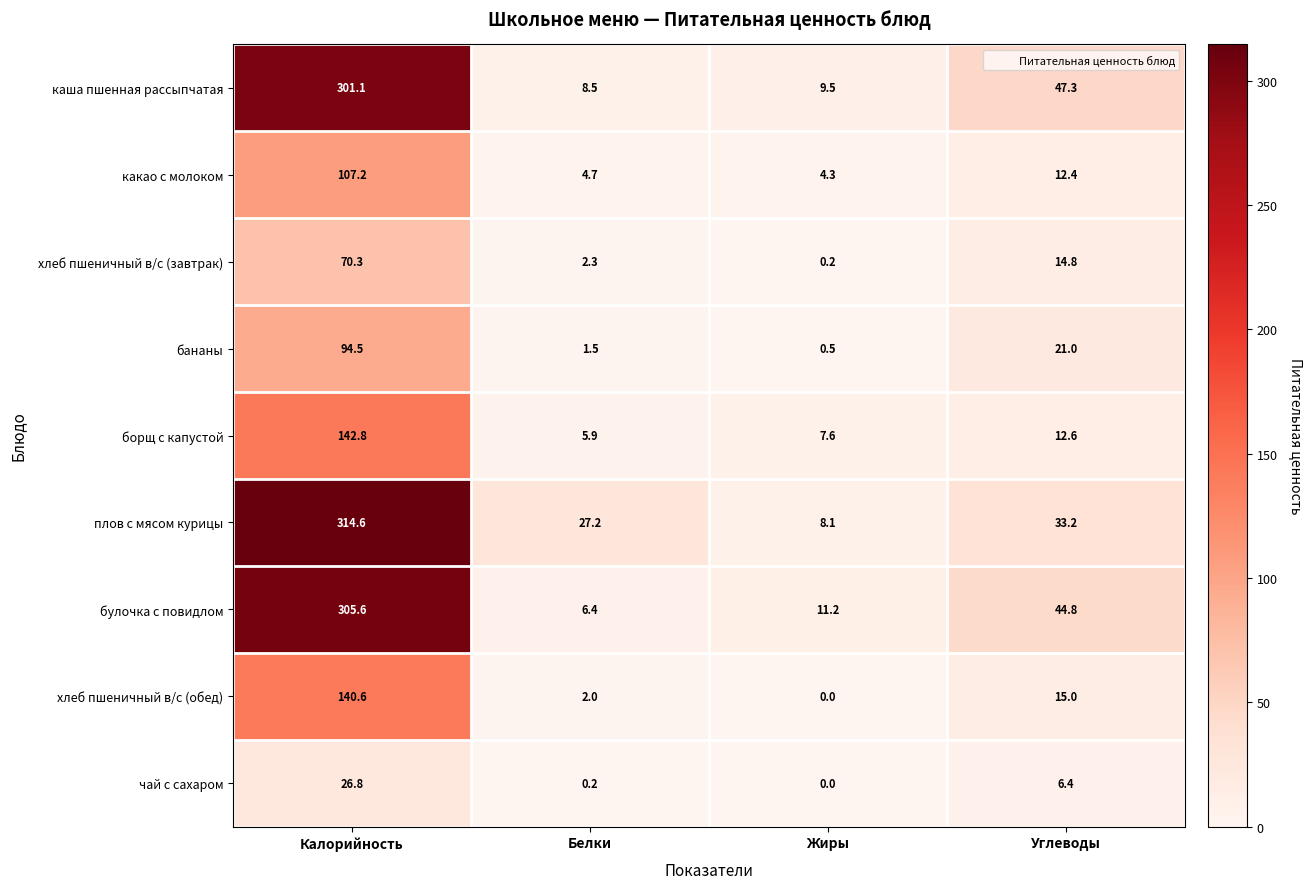

How many data points in хлеб пшеничный в/с (завтрак) are less than 14?

2